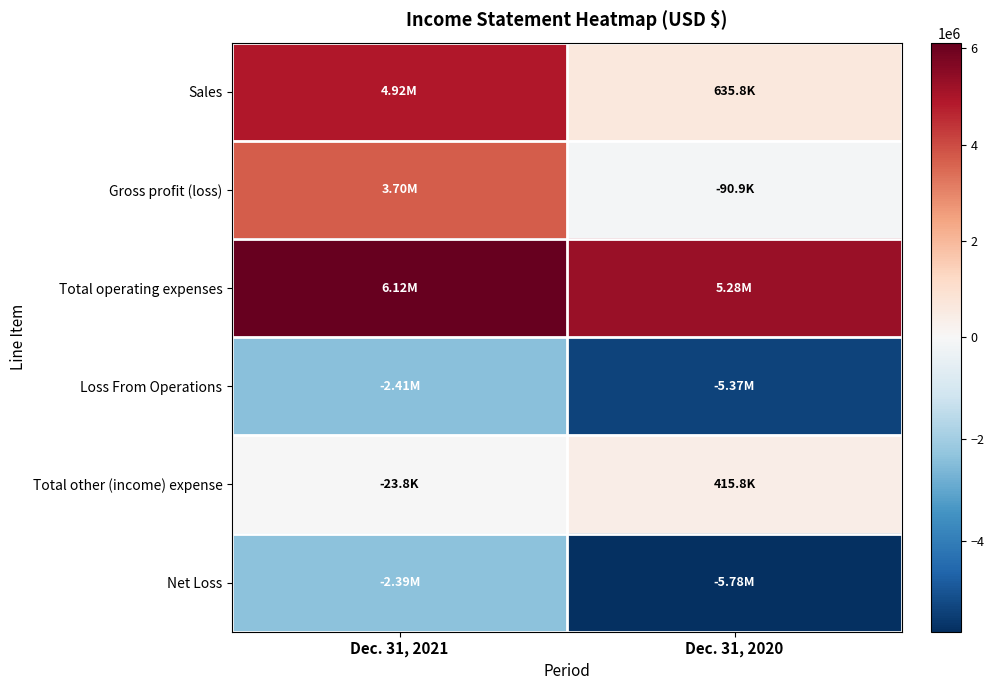

Reading right to left, what are all the values shown in this chart?

Sales: Dec. 31, 2020=635789	Dec. 31, 2021=4915240
Gross profit (loss): Dec. 31, 2020=-90897	Dec. 31, 2021=3703441
Total operating expenses: Dec. 31, 2020=5275029	Dec. 31, 2021=6116219
Loss From Operations: Dec. 31, 2020=-5365926	Dec. 31, 2021=-2412778
Total other (income) expense: Dec. 31, 2020=415757	Dec. 31, 2021=-23760
Net Loss: Dec. 31, 2020=-5781683	Dec. 31, 2021=-2389018